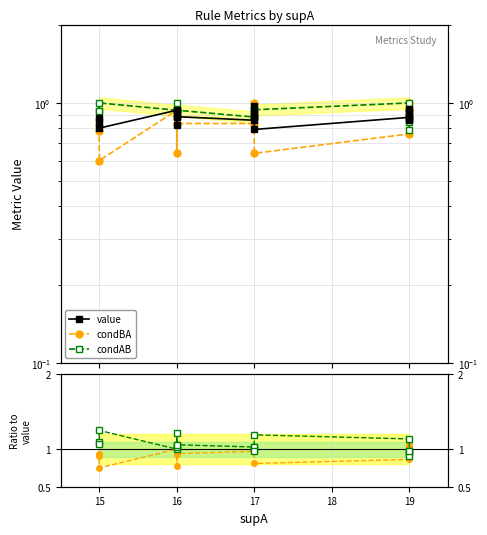

Does the chart display data point markers on the line(s)?

Yes